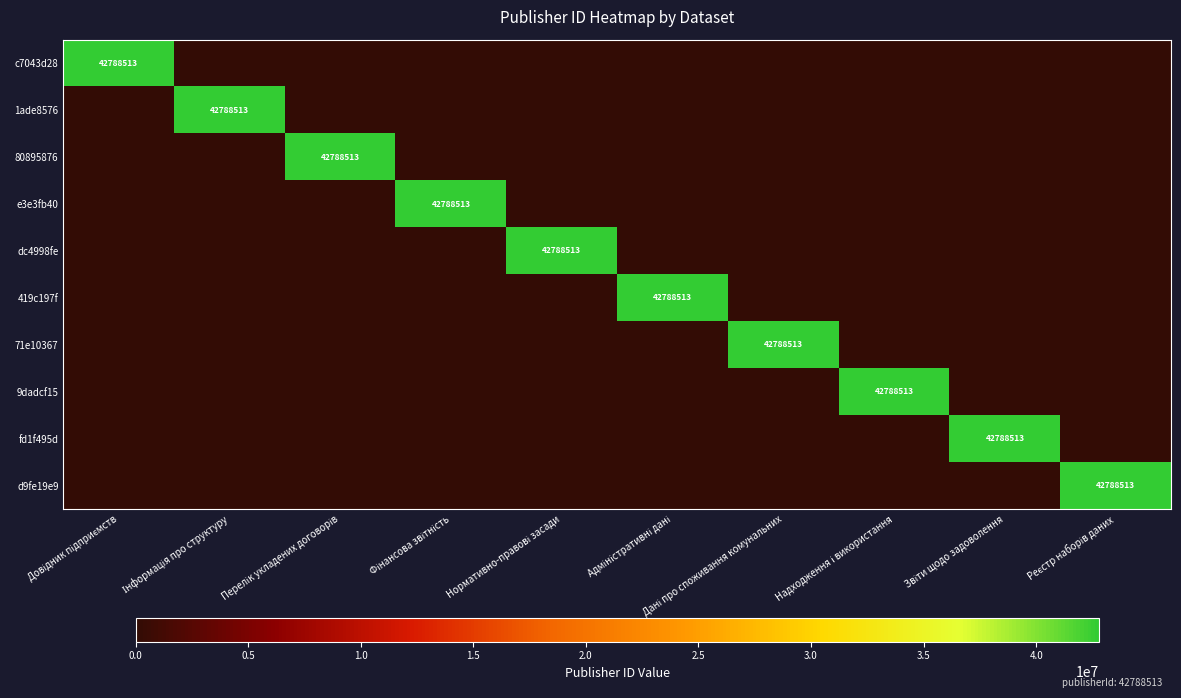

What is the maximum value shown in the chart?

42788513